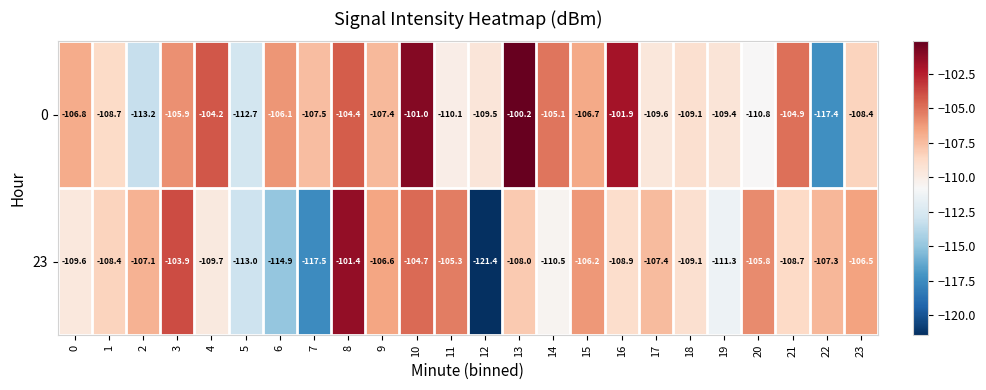

List the series in order of their peak value, lowest first.

23, 0